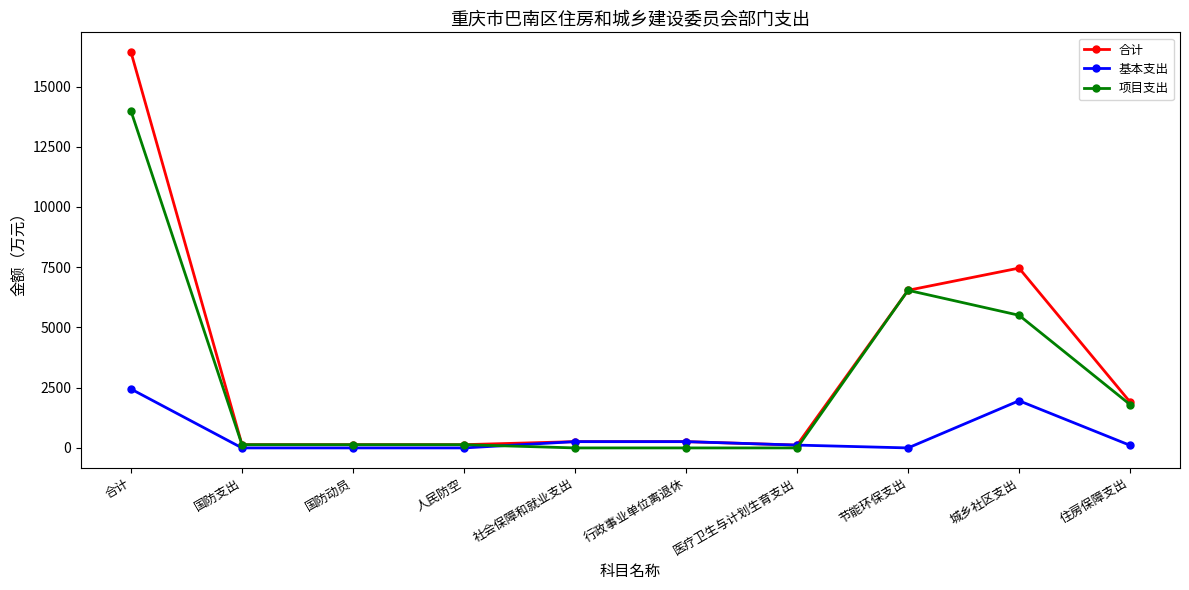

What is the approximate value of 合计 at 合计?

16428.0